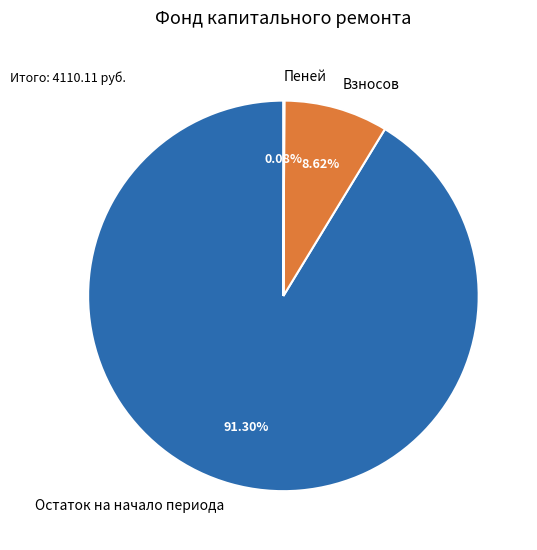

Which slice represents more than half of the pie?

Остаток на начало периода